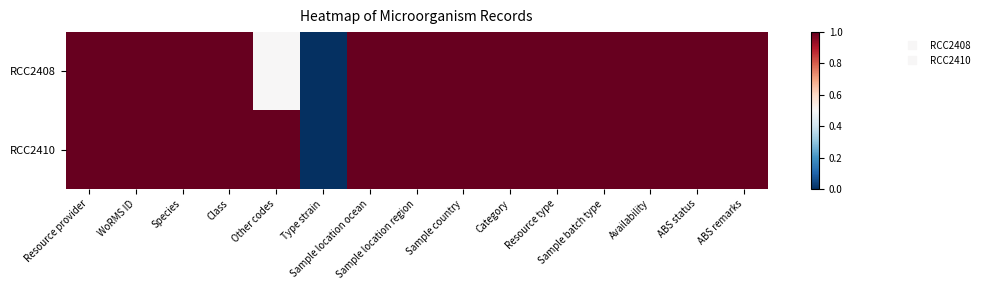

What is the maximum value shown in the chart?

1.0